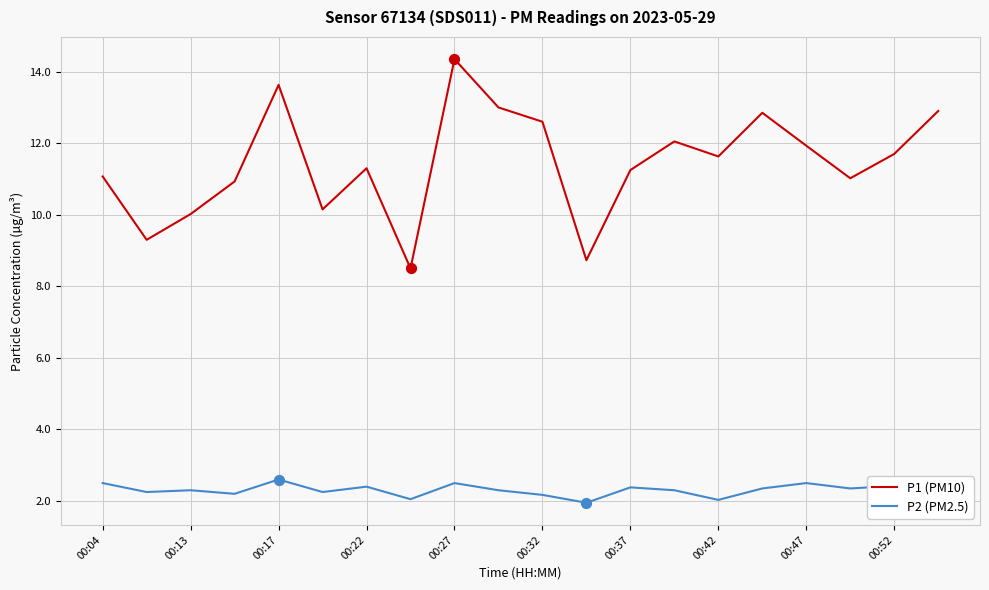

Which series has the largest range (max minus min)?

P1 (PM10)